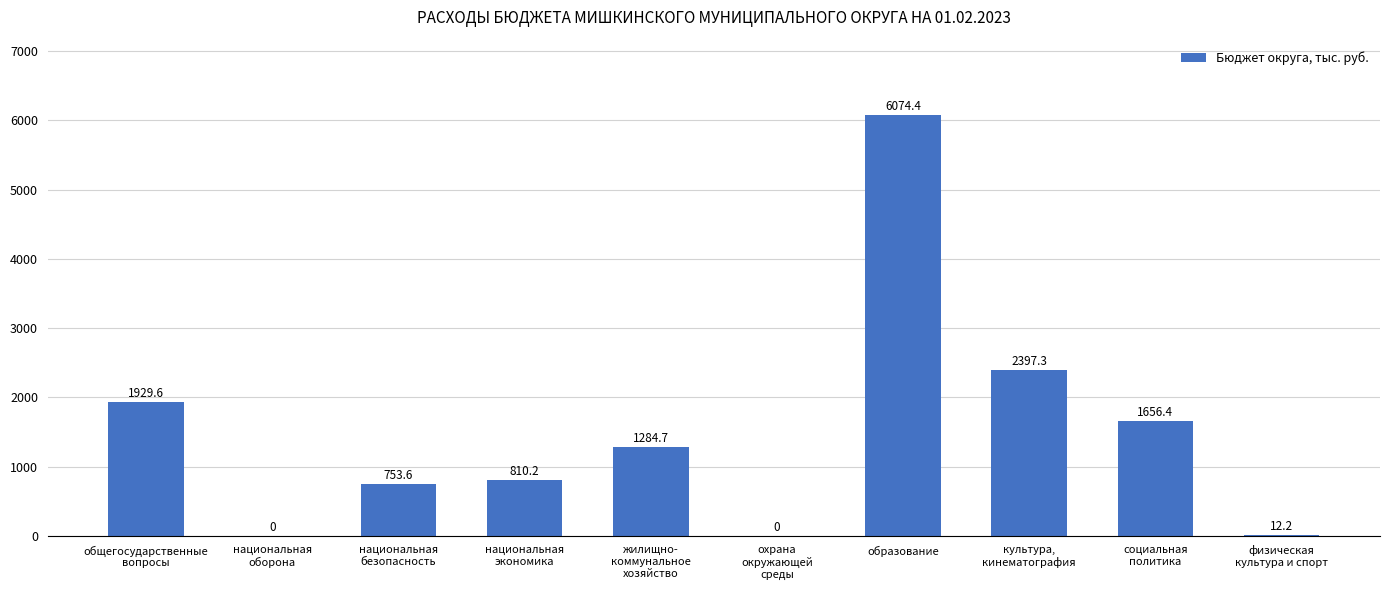

Are the bars horizontal?

No